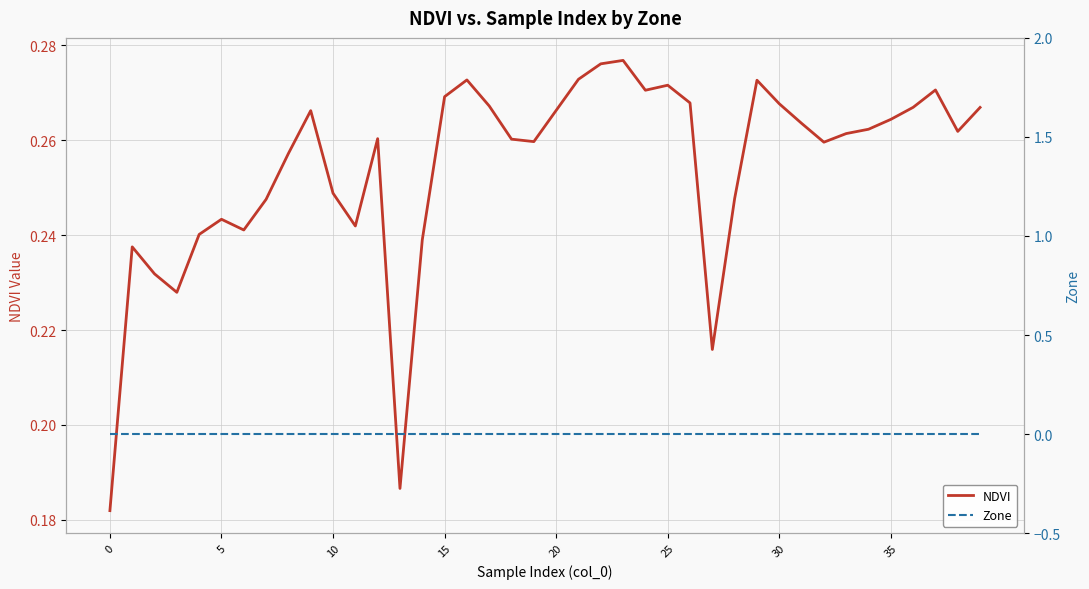

The value of Zone at 23 is 0.0. True or false?

True